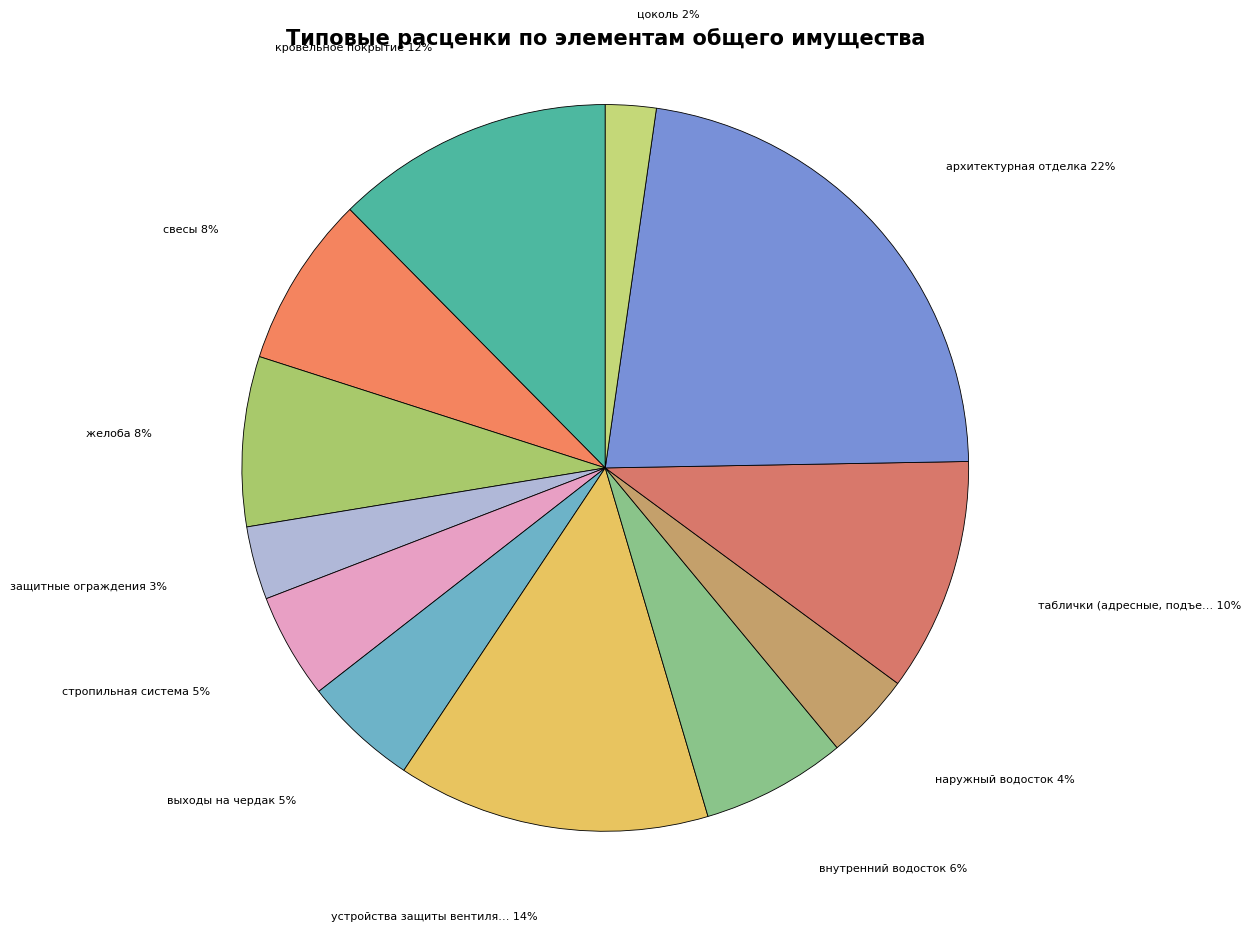

How many segments does this pie chart have?

12